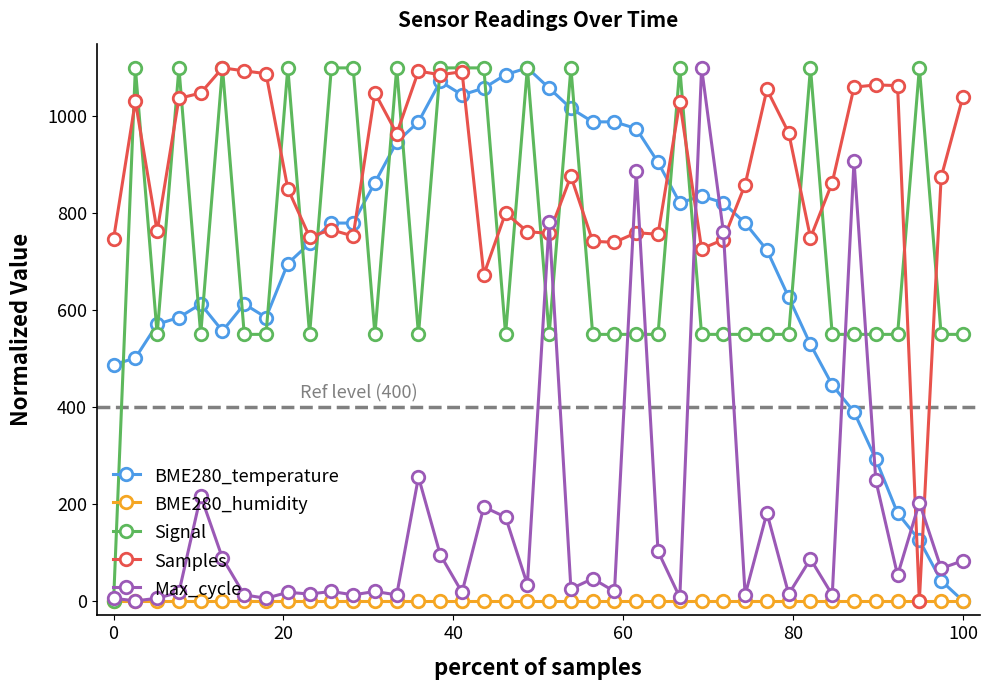

What is the maximum value for Max_cycle?

1100.0